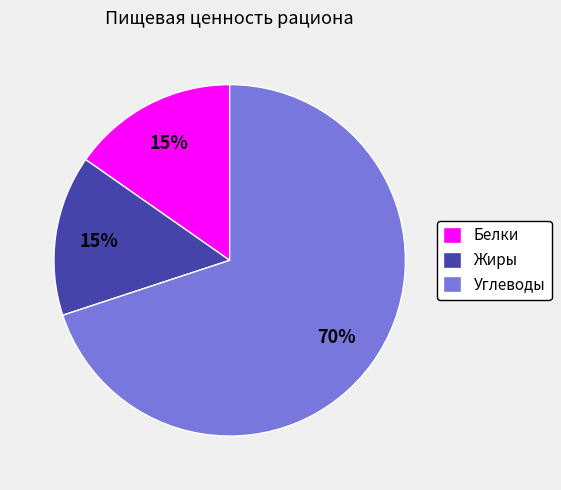

Which has a higher value, Жиры or Углеводы?

Углеводы